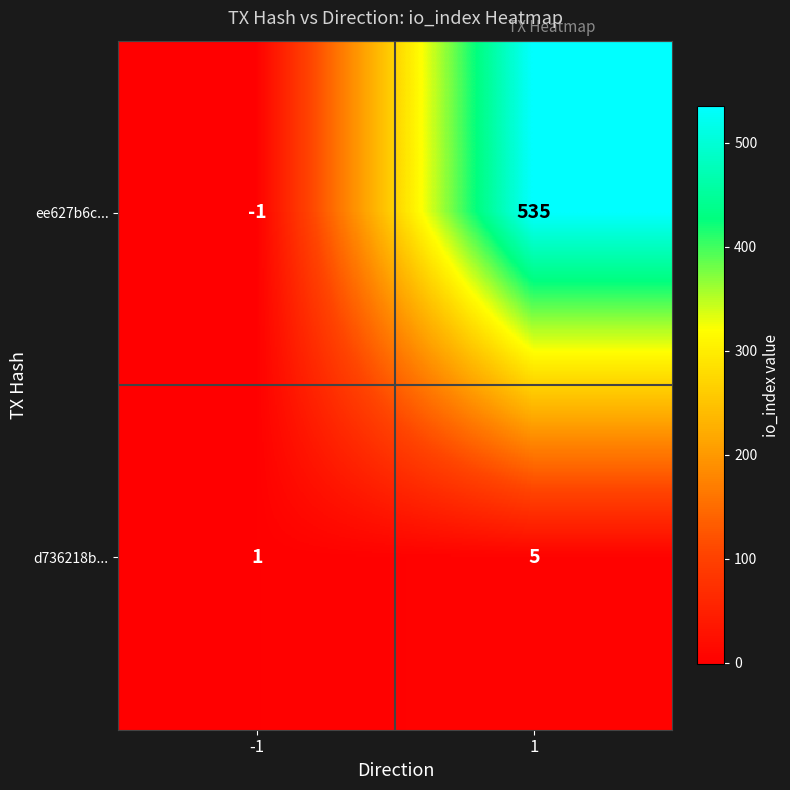

Reading left to right, what are all the values shown in this chart?

ee627b6c...: -1=-1	1=535
d736218b...: -1=1	1=5